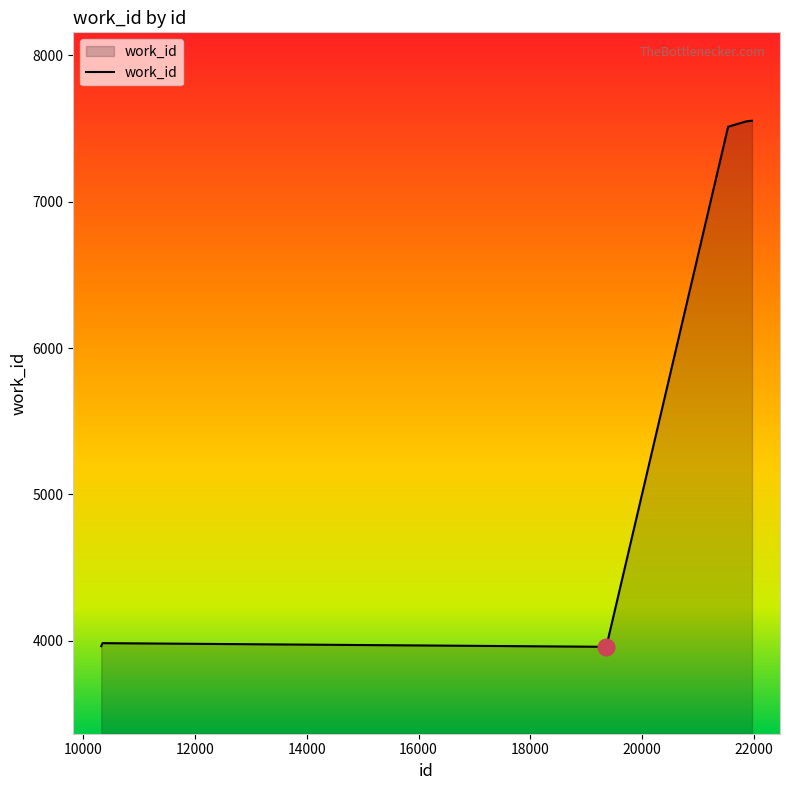

What is the difference between the maximum and minimum values?

3594